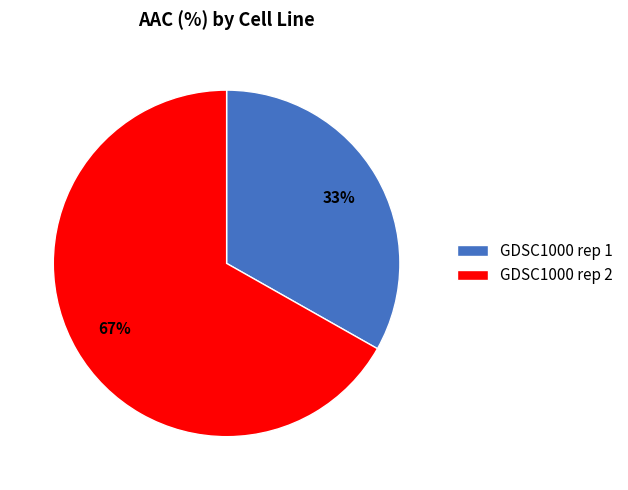

Is it true that GDSC1000 rep 2 is 67% of the pie?

True